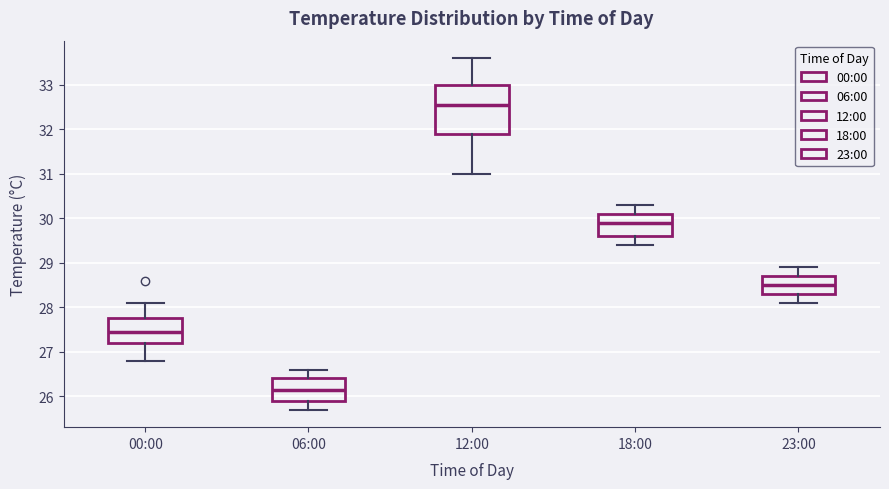

Which box has the highest median line?

12:00